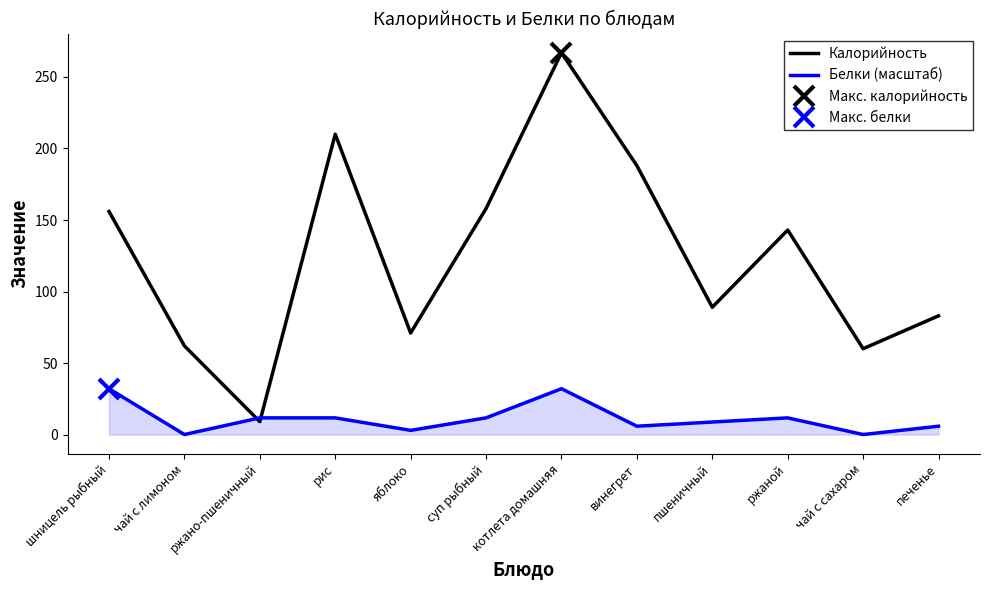

What is the value of the Калорийность point at the 2nd from the left?

62.0